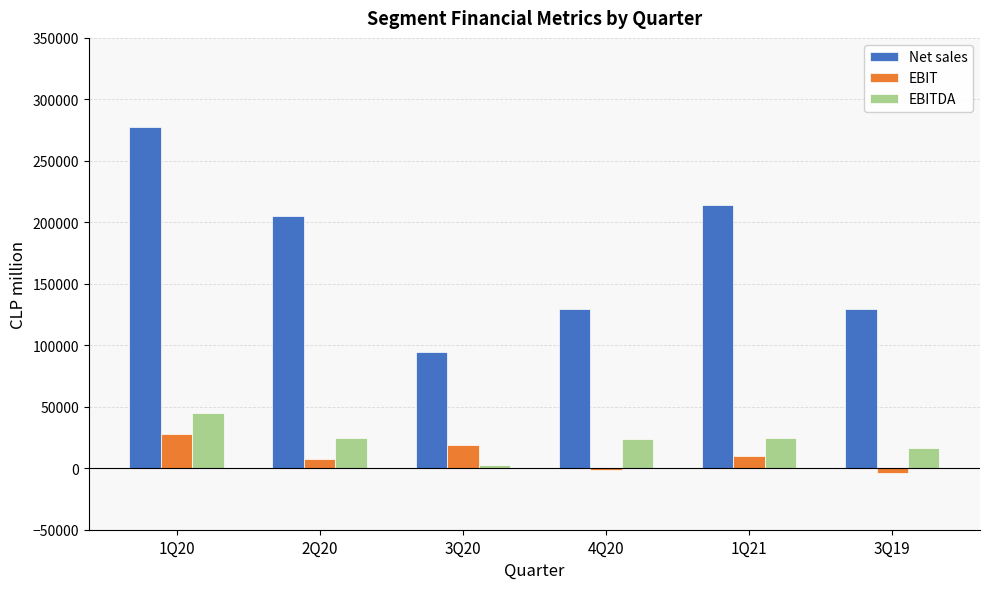

List the series in order of their peak value, lowest first.

EBIT, EBITDA, Net sales